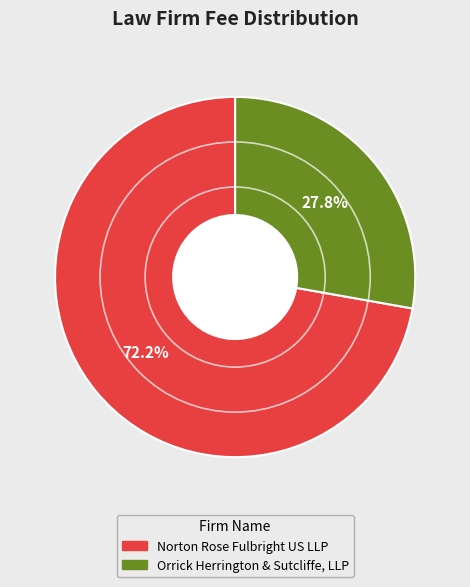

How many slices are in this pie chart?

2